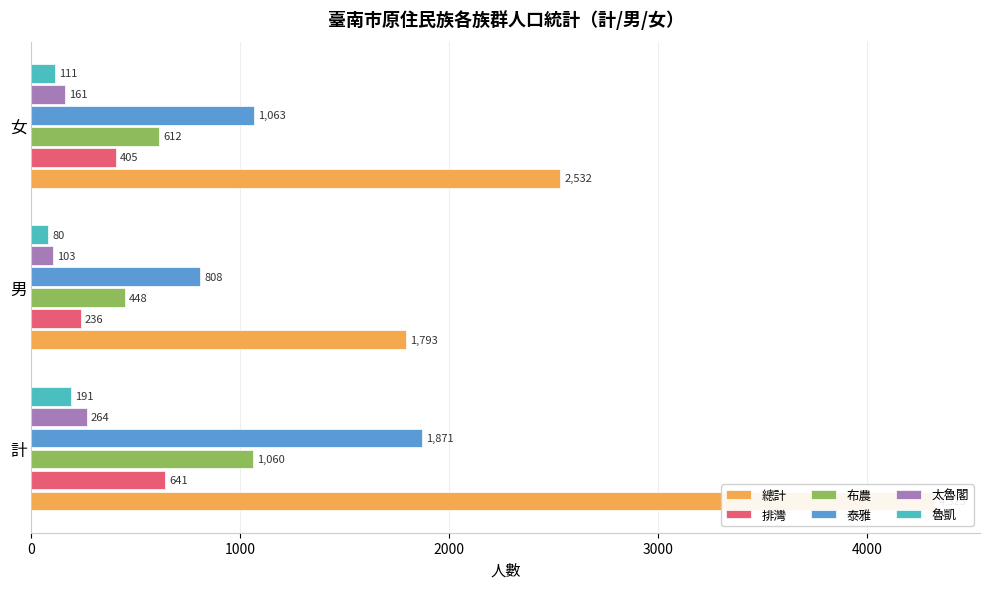

What is the difference between the maximum and minimum values in the 排灣 series?

405